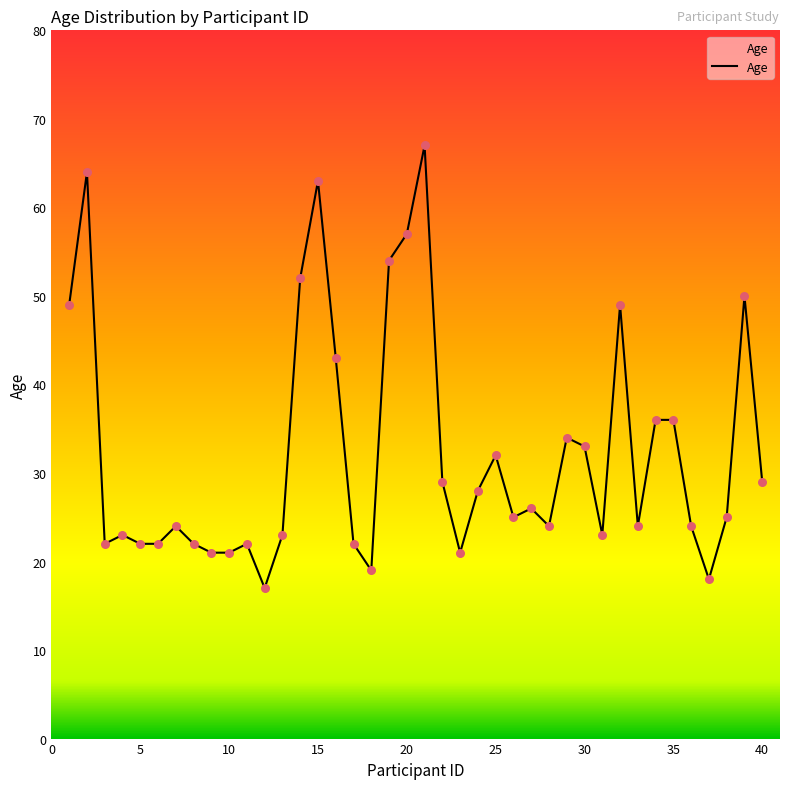

What is the smallest value displayed?

17